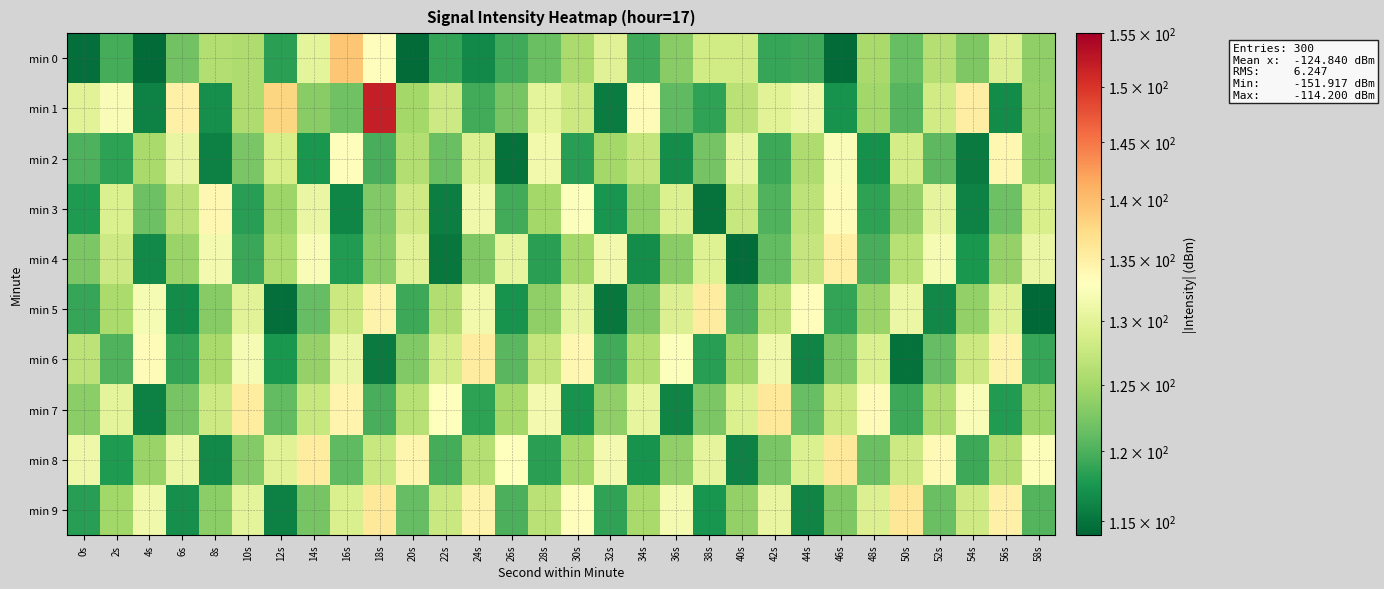

What is the maximum value shown in the chart?

151.9